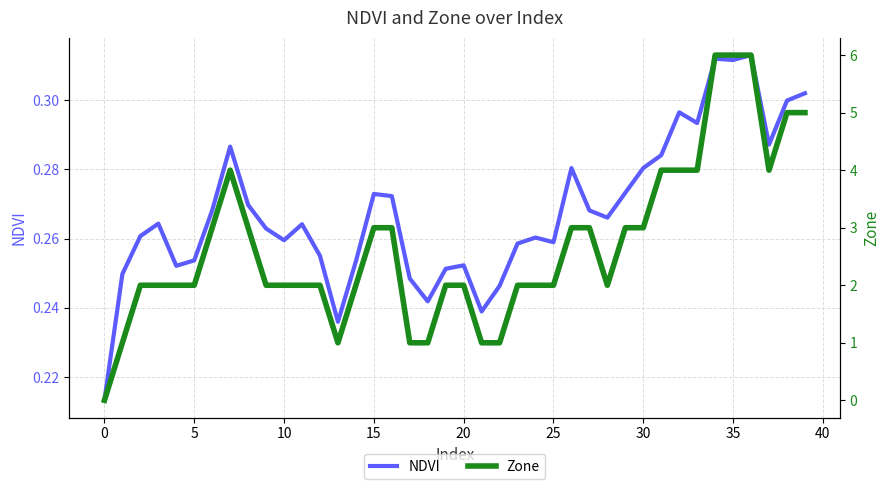

What are all the series names shown in the legend?

NDVI, Zone